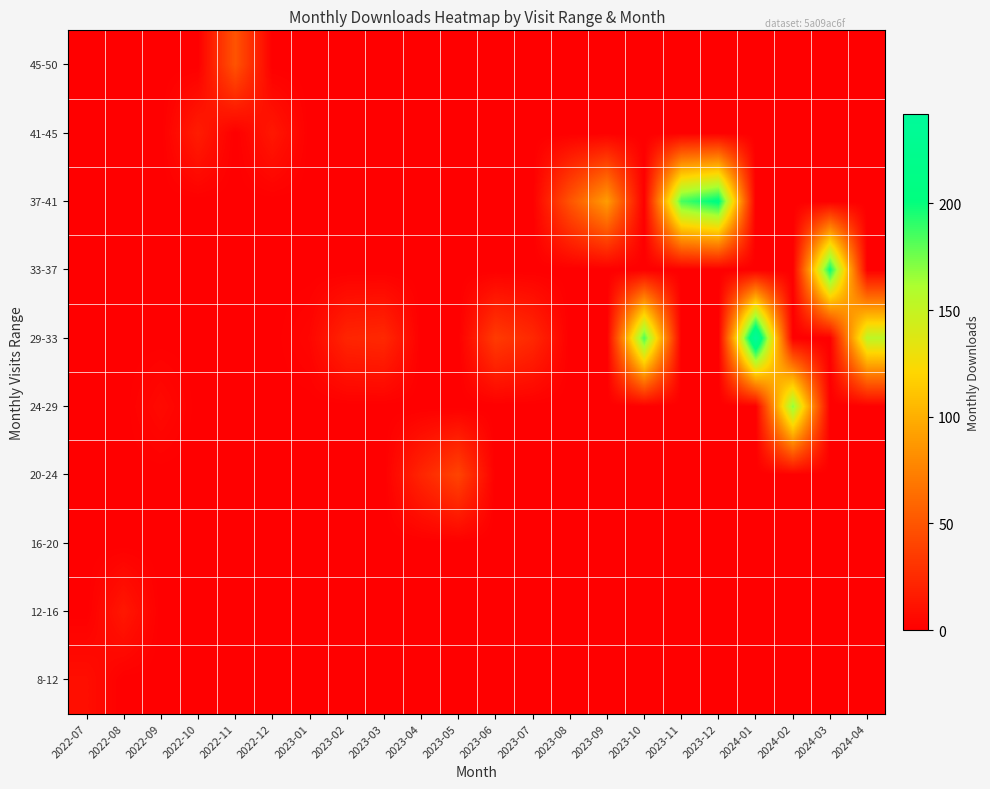

What is the maximum value shown in the chart?

242